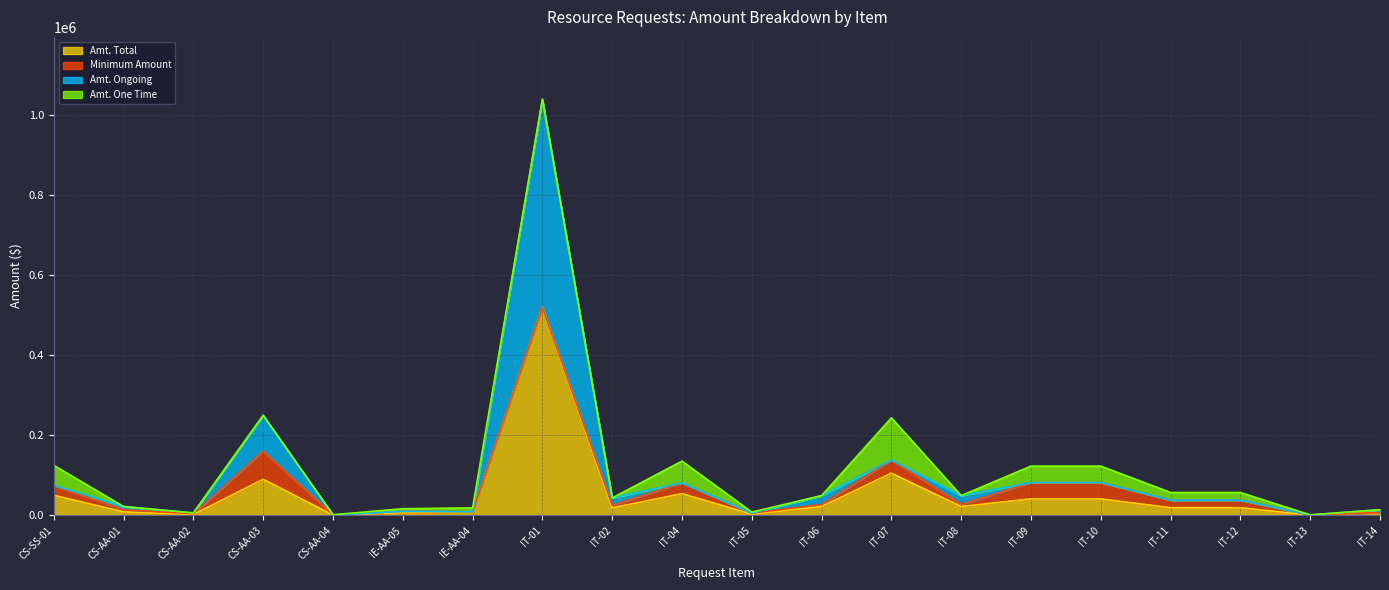

Which category has the highest value in the Amt. Total series?

IT-01